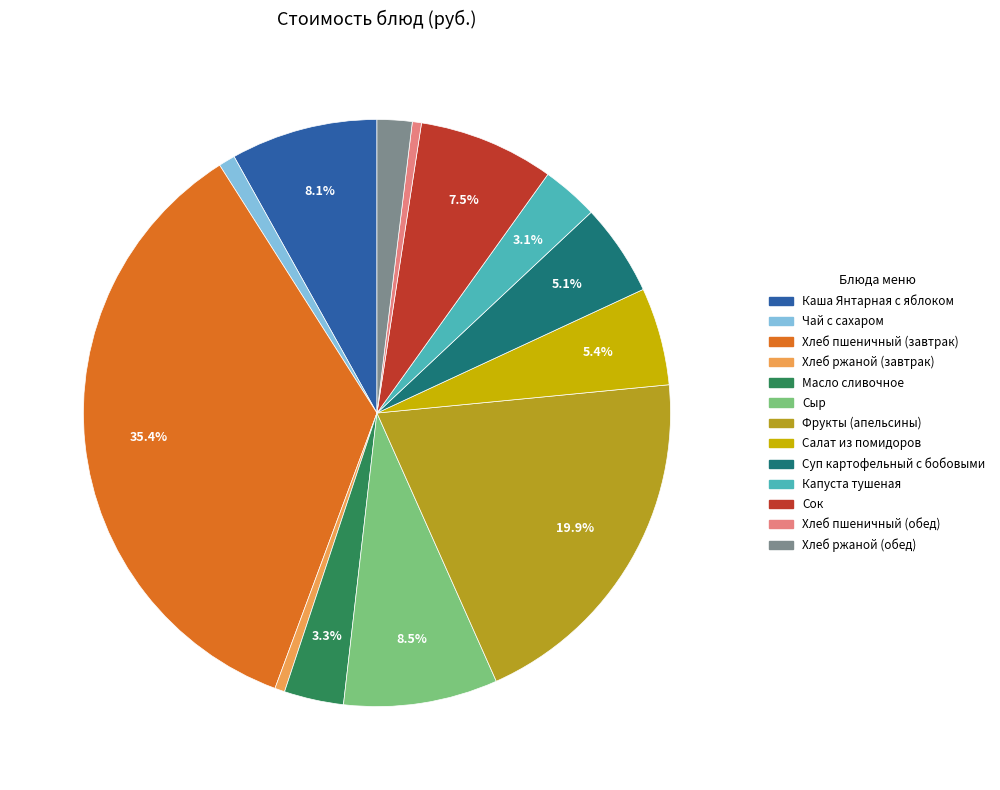

How many slices are in this pie chart?

13